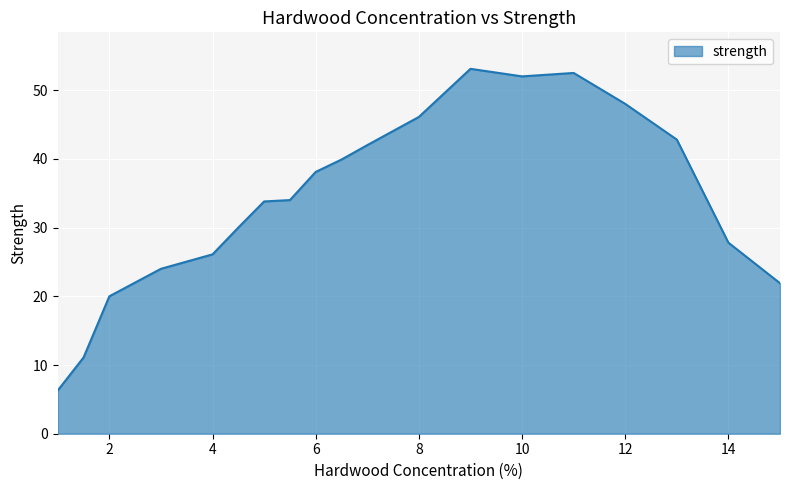

What is the maximum value shown in the chart?

53.1